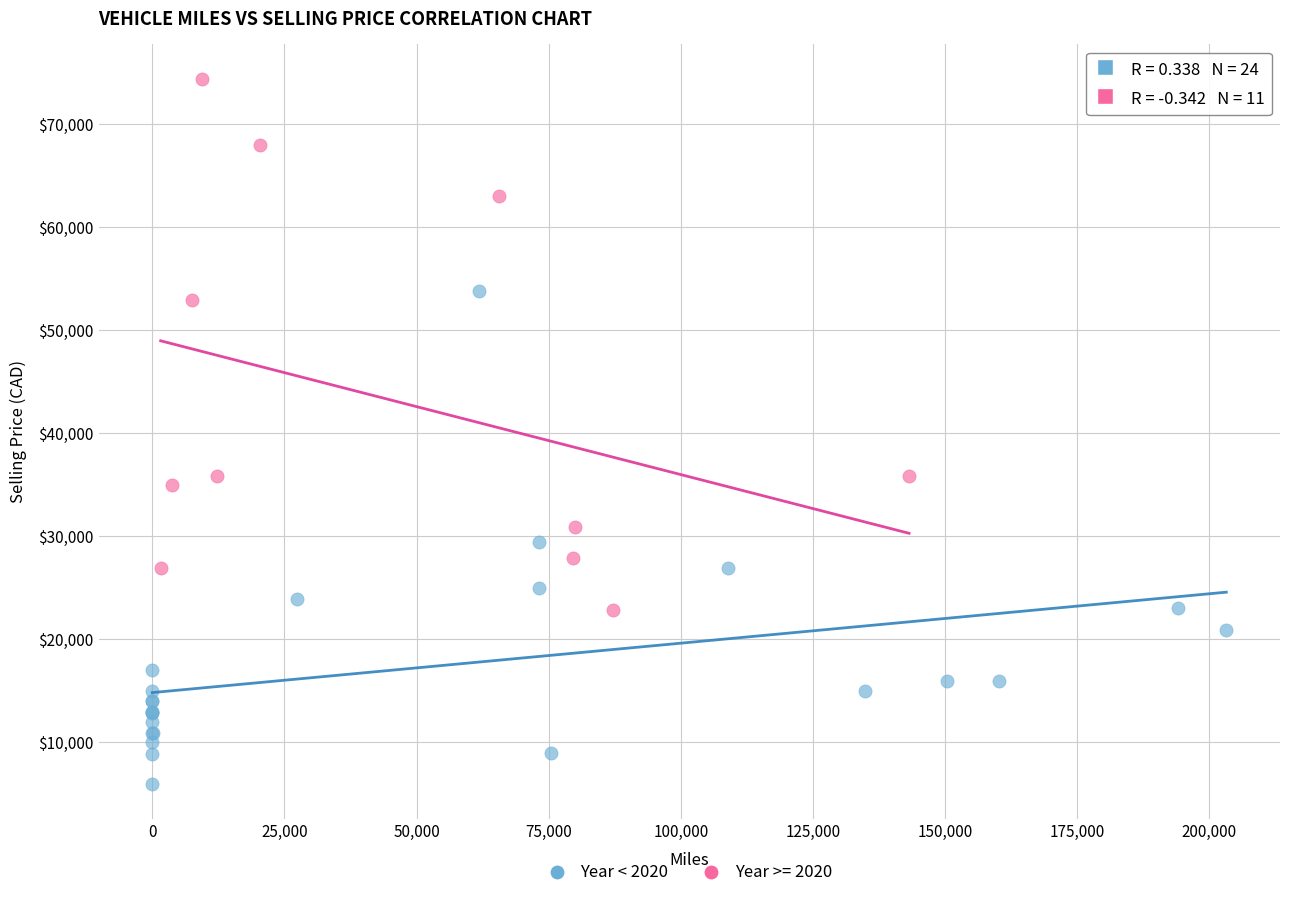

Which series contains the lowest Y value?

Year < 2020